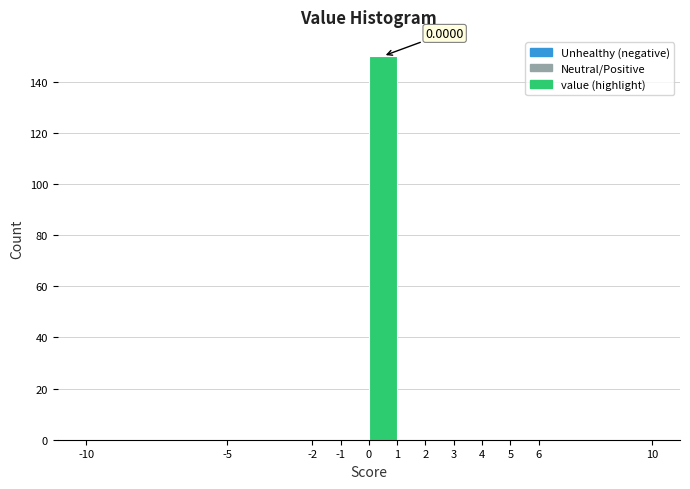

Over which range of the x-axis is the bar tallest?

0 to 1